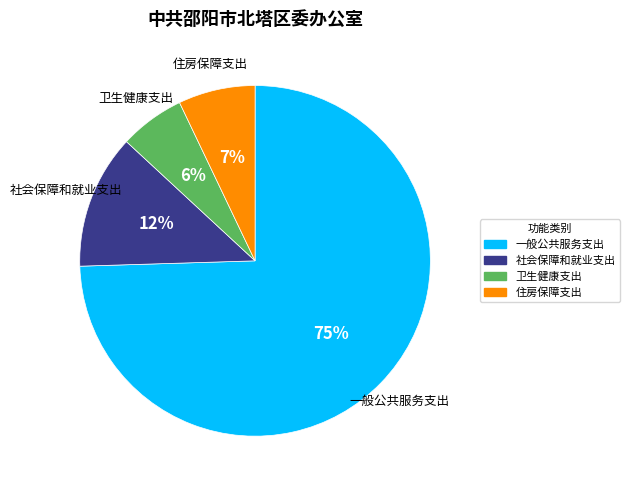

Count the number of slices in the pie.

4